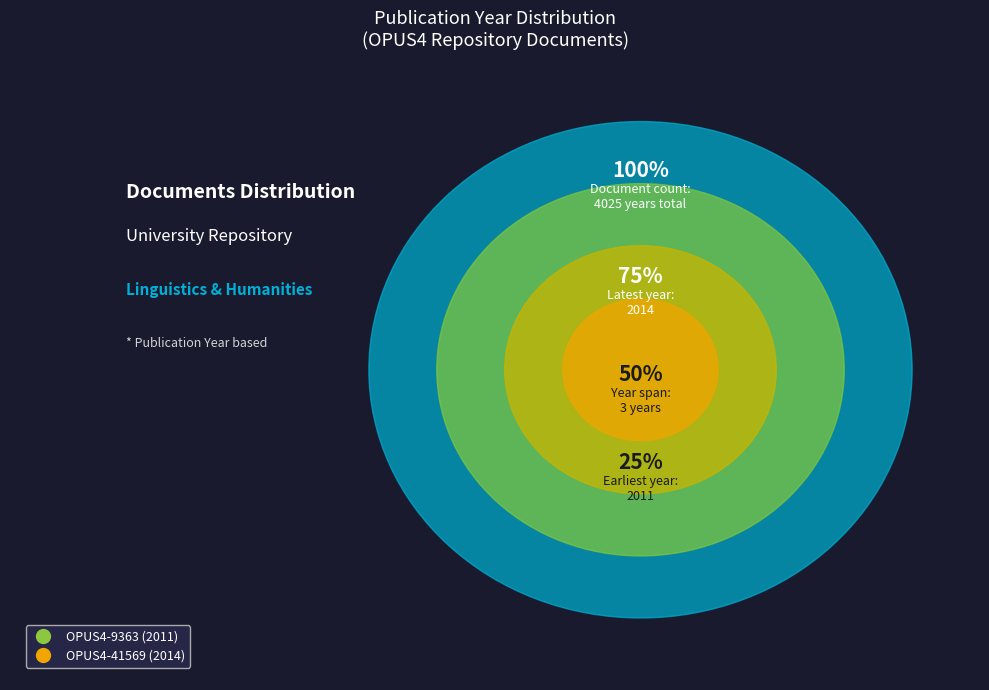

What is the majority slice?

OPUS4-41569